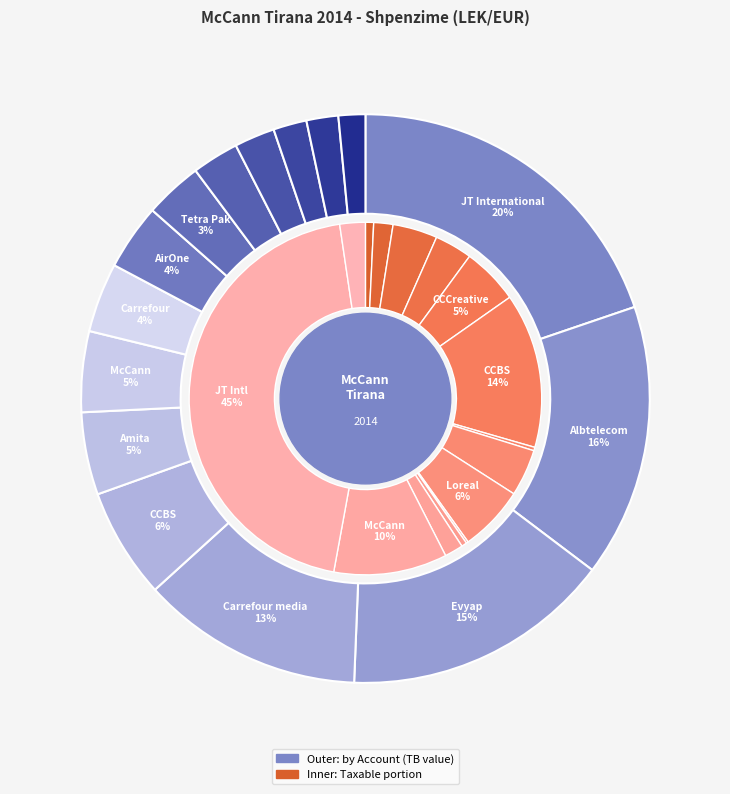

To the nearest percent, what is the average slice percentage?

7%